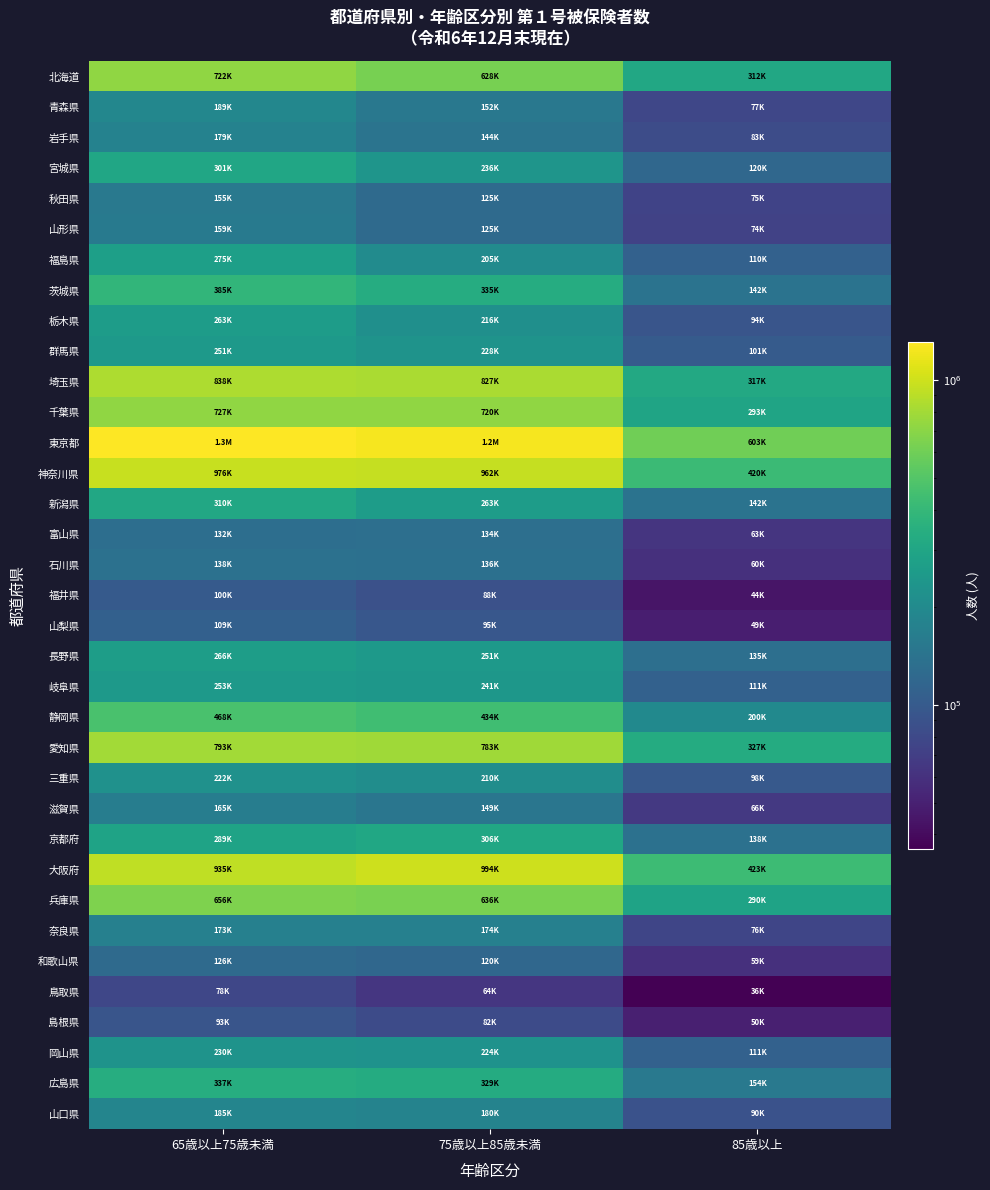

Which series has the largest range (max minus min)?

東京都